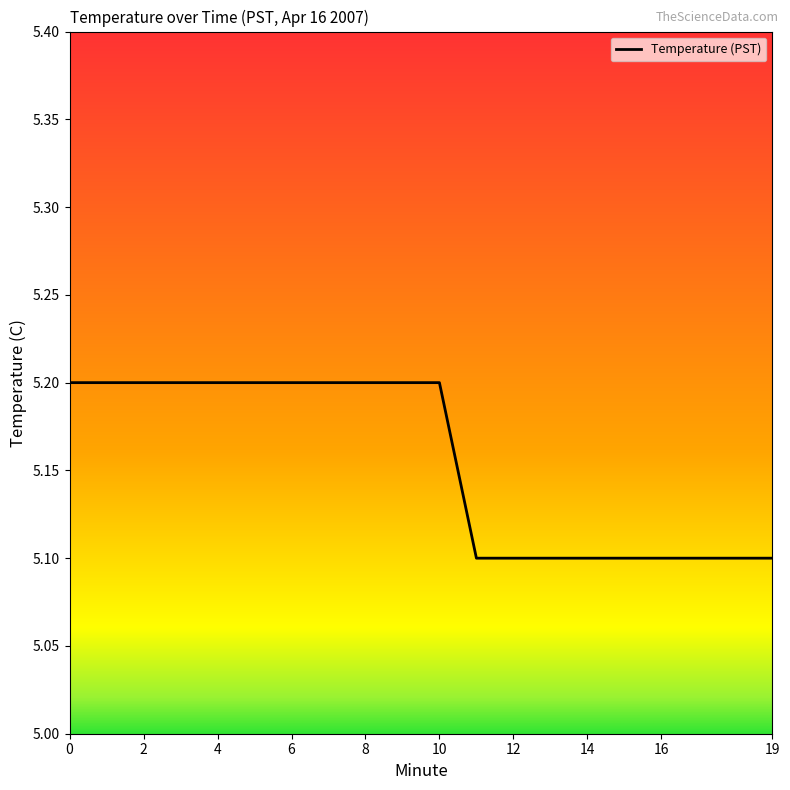

How many distinct data groups are displayed?

1